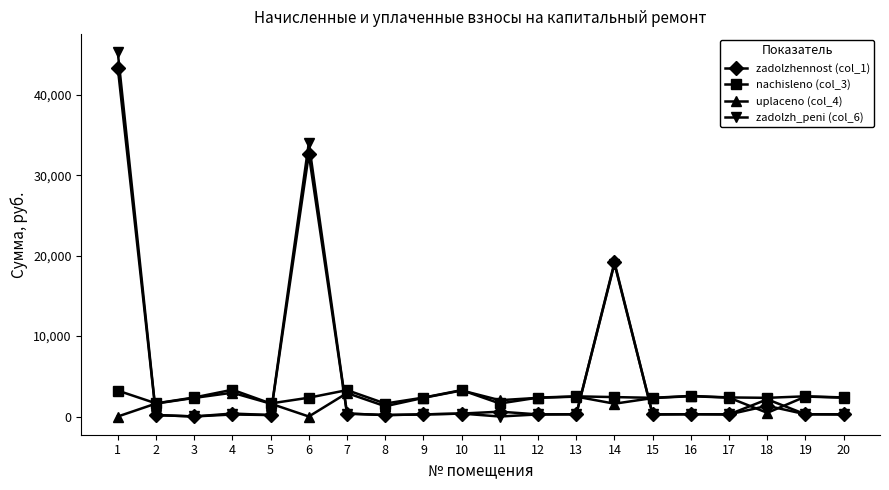

Which category has the highest value across all series?

1